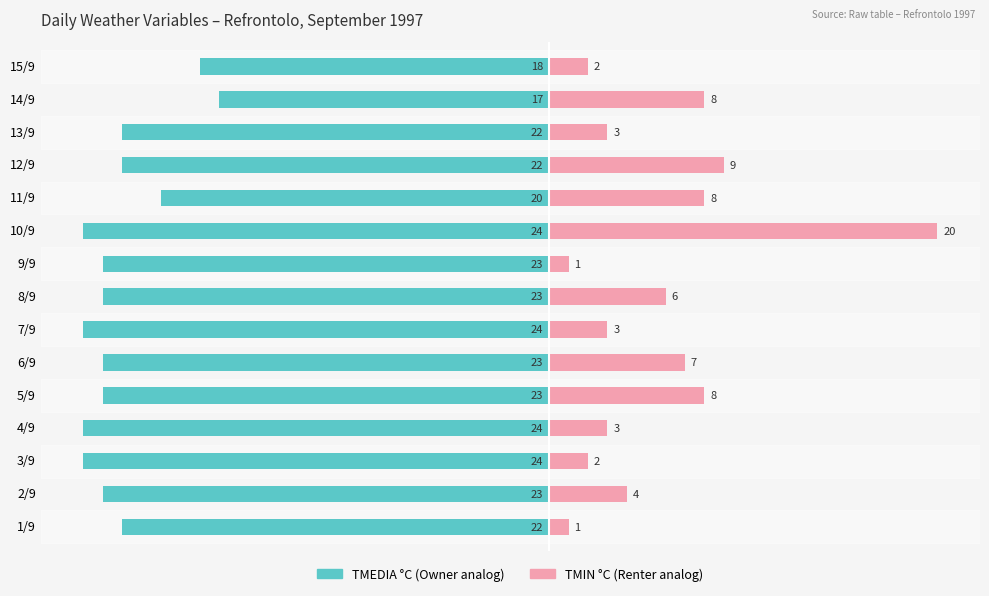

Reading left to right, extract all data points from this chart.

TMEDIA °C: -22	-23	-24	-24	-23	-23	-24	-23	-23	-24	-20	-22	-22	-17	-18
TMIN °C: 1	4	2	3	8	7	3	6	1	20	8	9	3	8	2